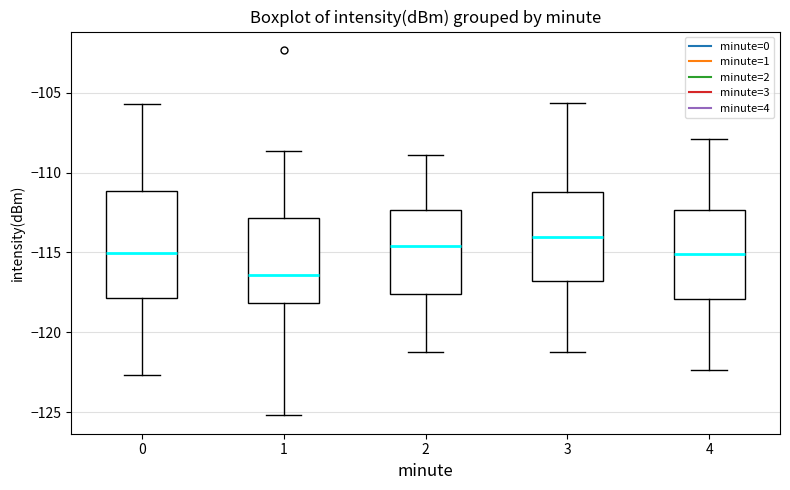

Which box's median line is the highest?

3